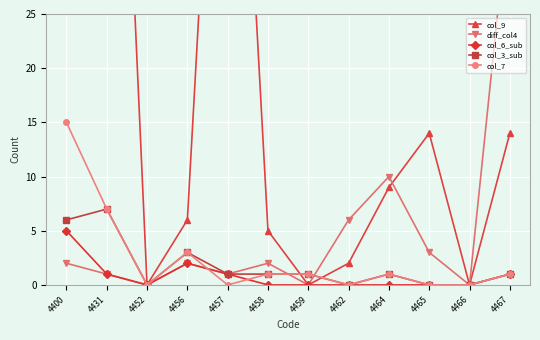

What is the sum of the diff_col4 values at 4465 and 4457?

4